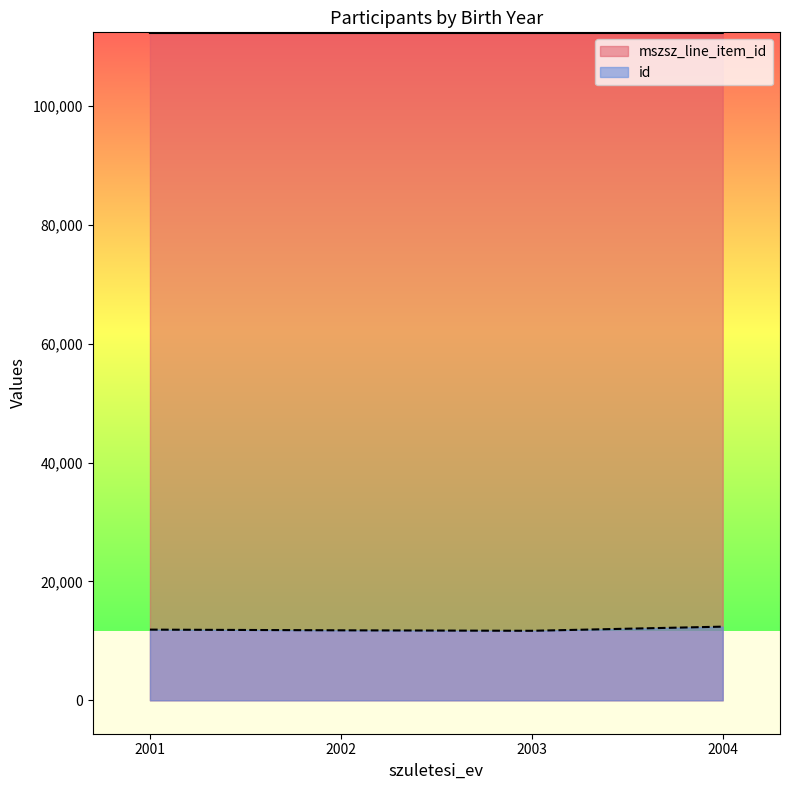

At how many categories does at least one series exceed 33850?

4